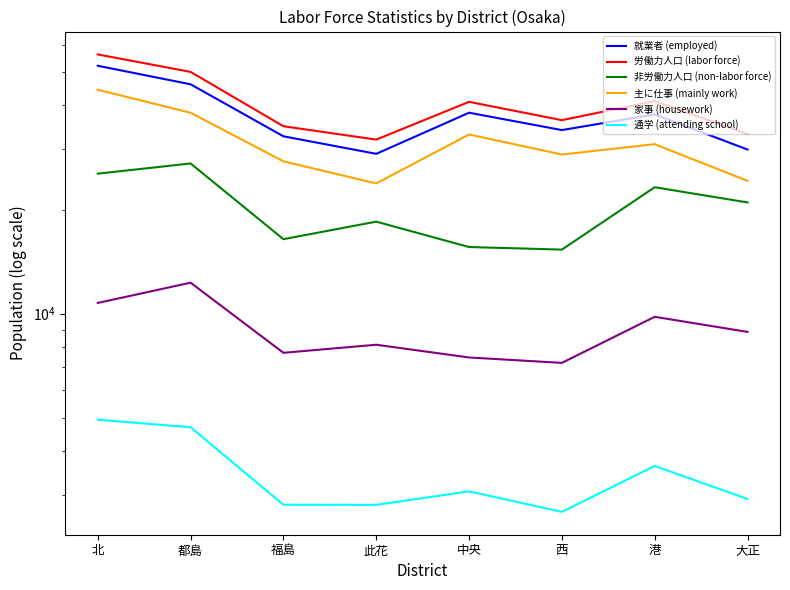

The 非労働力人口 (non-labor force) series shows 12780 at 都島. True or false?

False